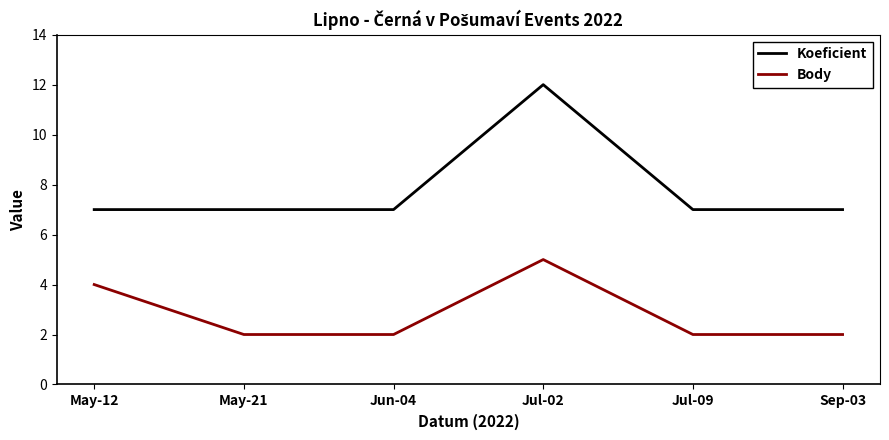

The Koeficient series shows 13 at Sep-03. True or false?

False